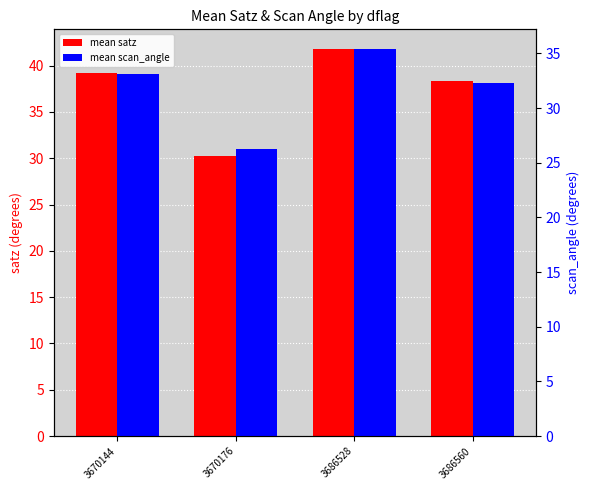

What is the difference between the mean satz values at 3686528 and 3670144?

2.6